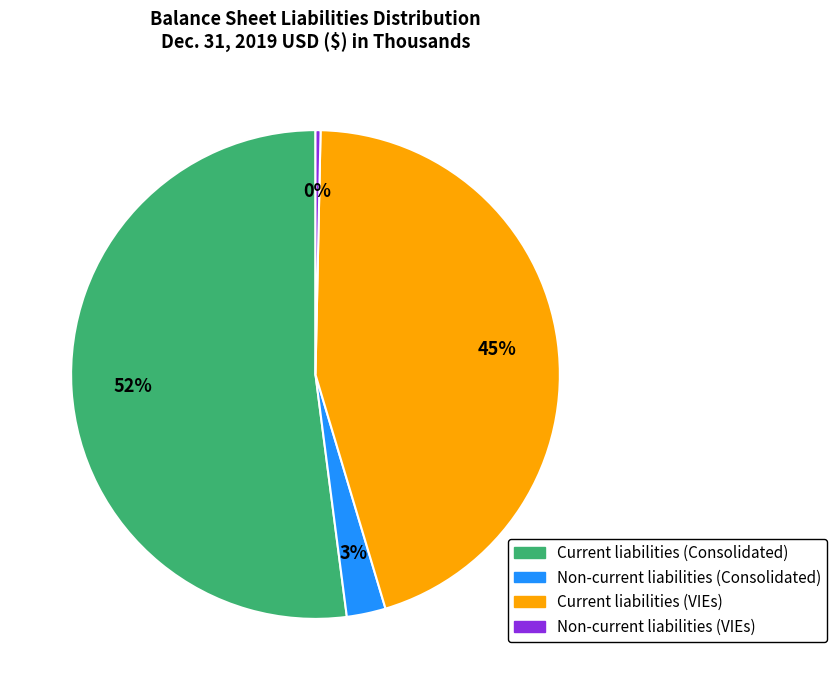

What is the largest slice in the pie chart?

Current liabilities (Consolidated)